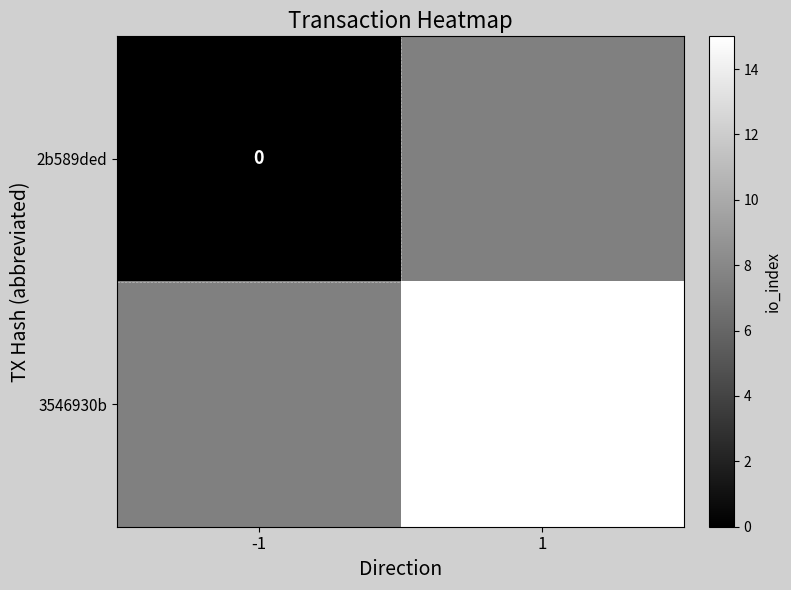

True or false: 3546930b has a value of 15 at 1.

True